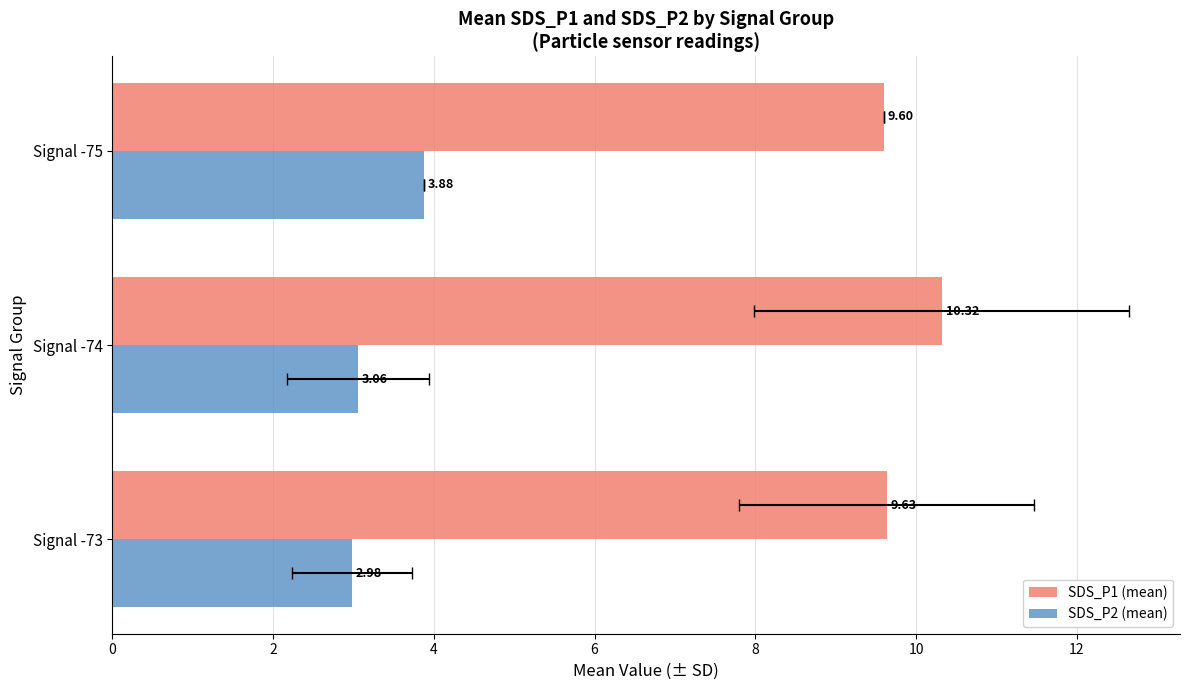

Which has a higher value, 0 or 2?

2